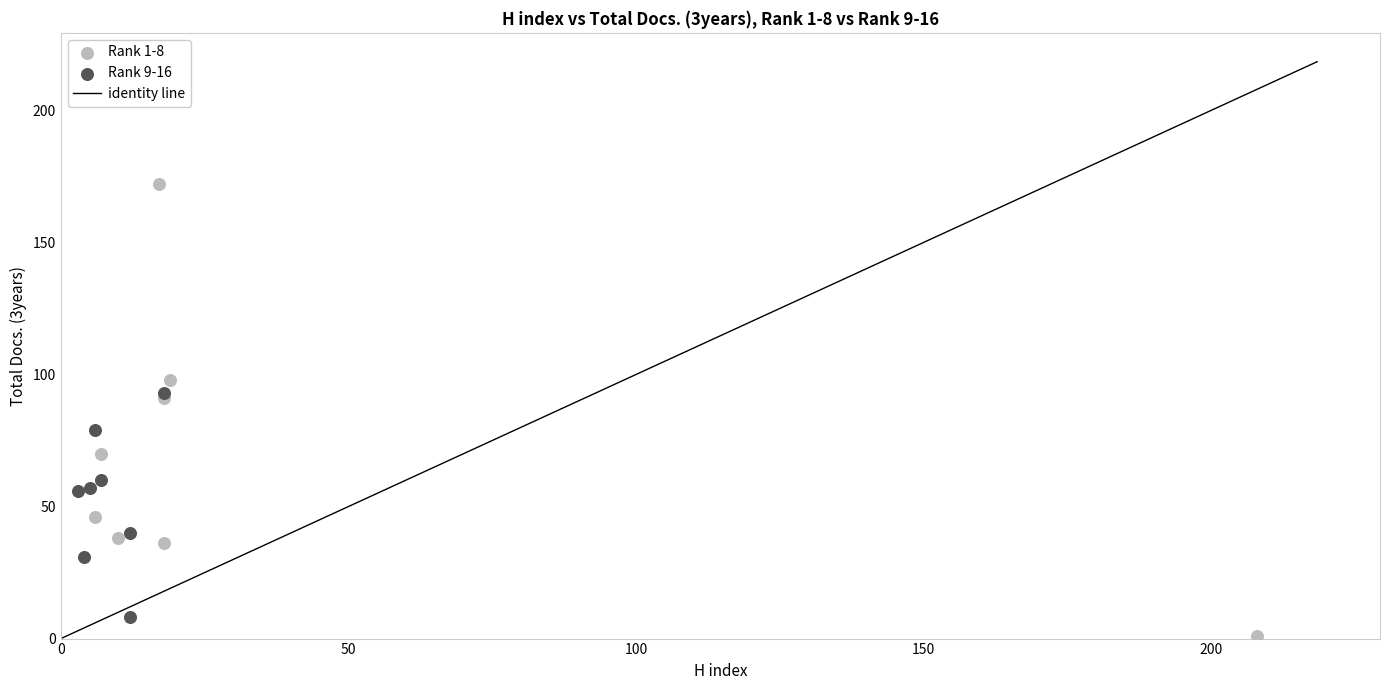

Which series reaches the maximum Y coordinate?

Rank 1-8